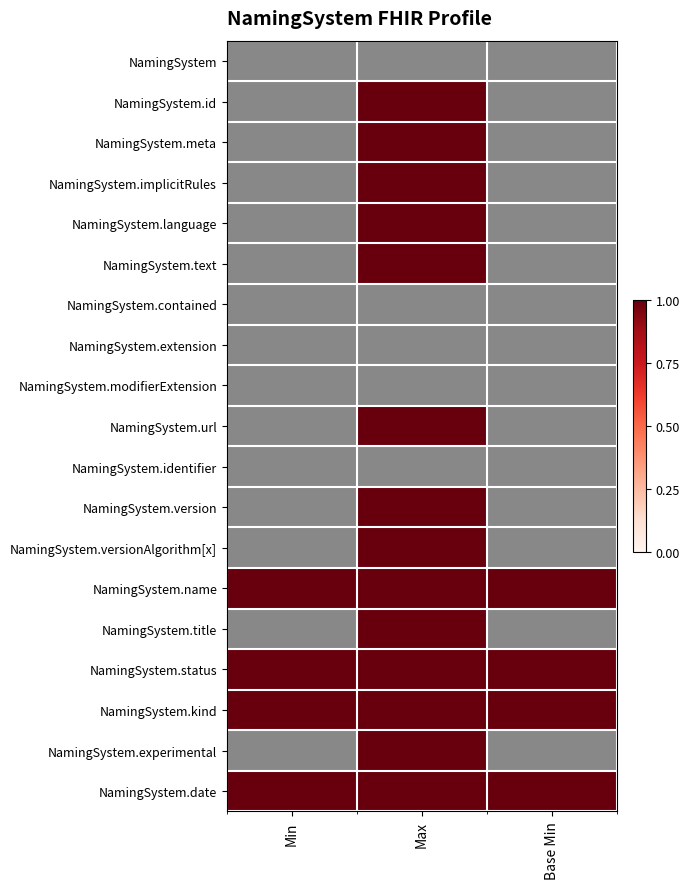

What is the average value of the NamingSystem.name series?

1.0